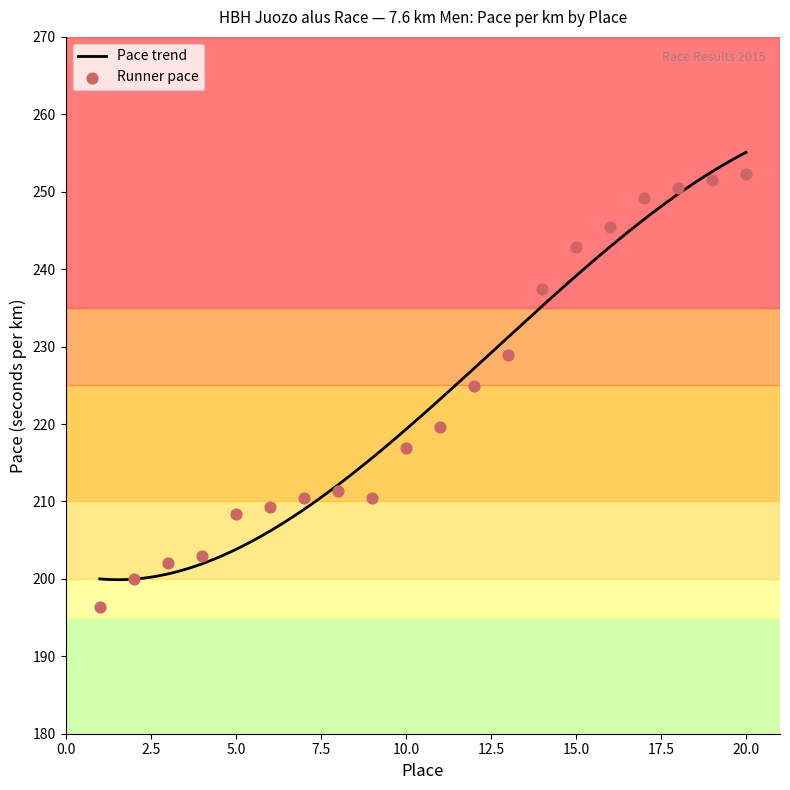

Which has a higher value, 13 or 18?

18